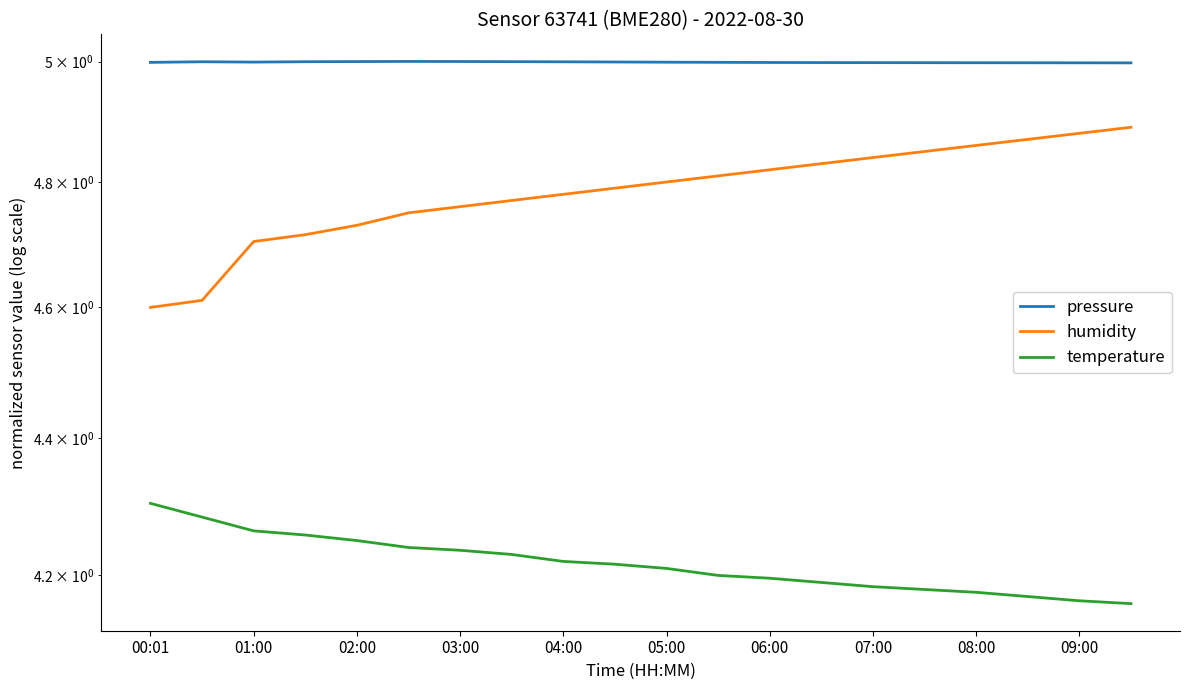

What is the spread (max minus min) of values at 19?

0.8